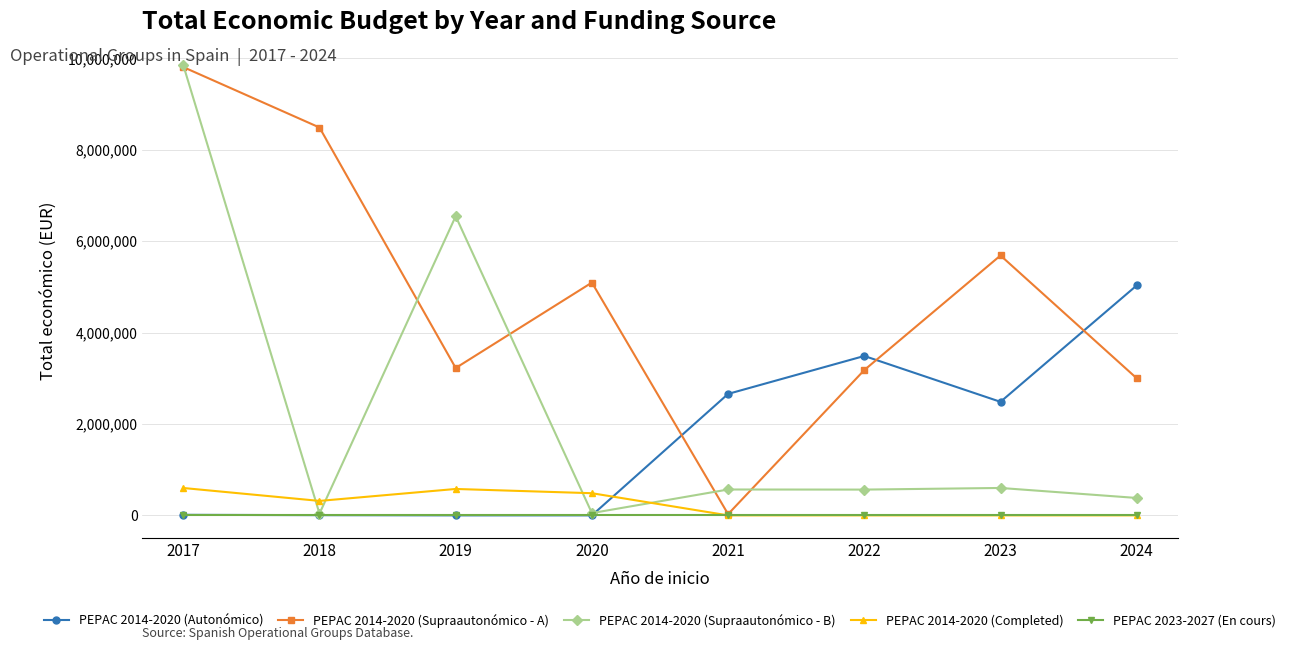

The value of PEPAC 2014-2020 (Supraautonómico - B) at 2017 is 13347479. True or false?

False